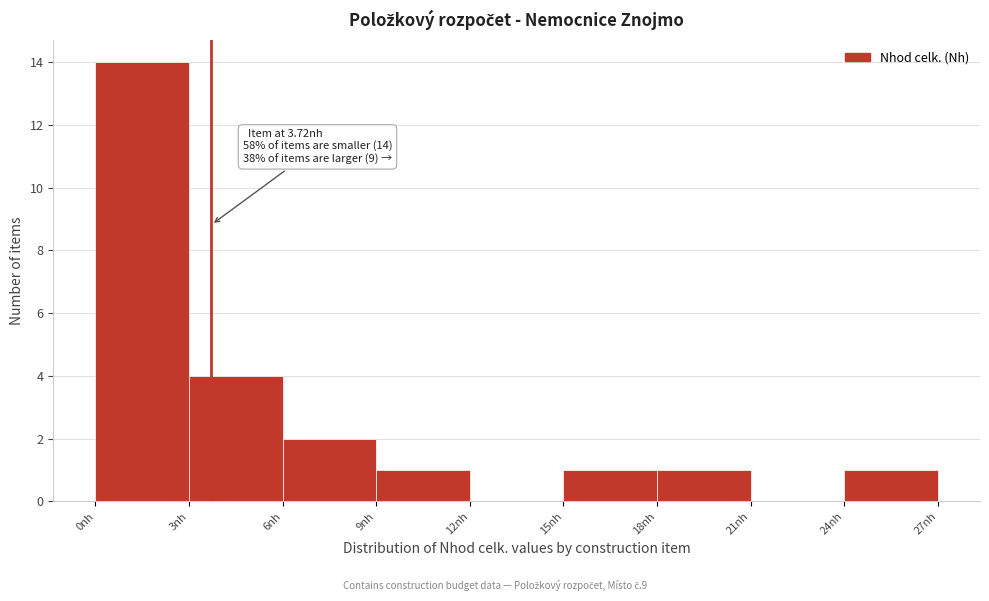

Over which range of the x-axis is the bar tallest?

0 to 3